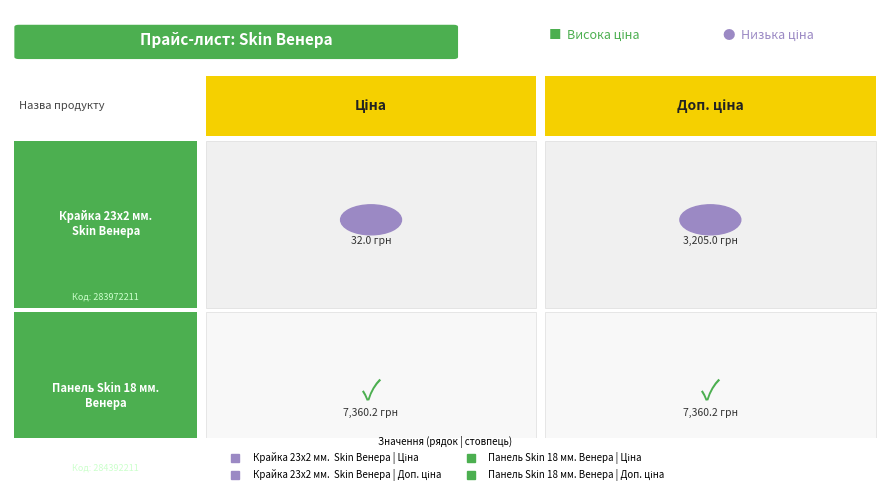

Which series has the largest total across all categories?

Панель Skin 18 мм. Венера